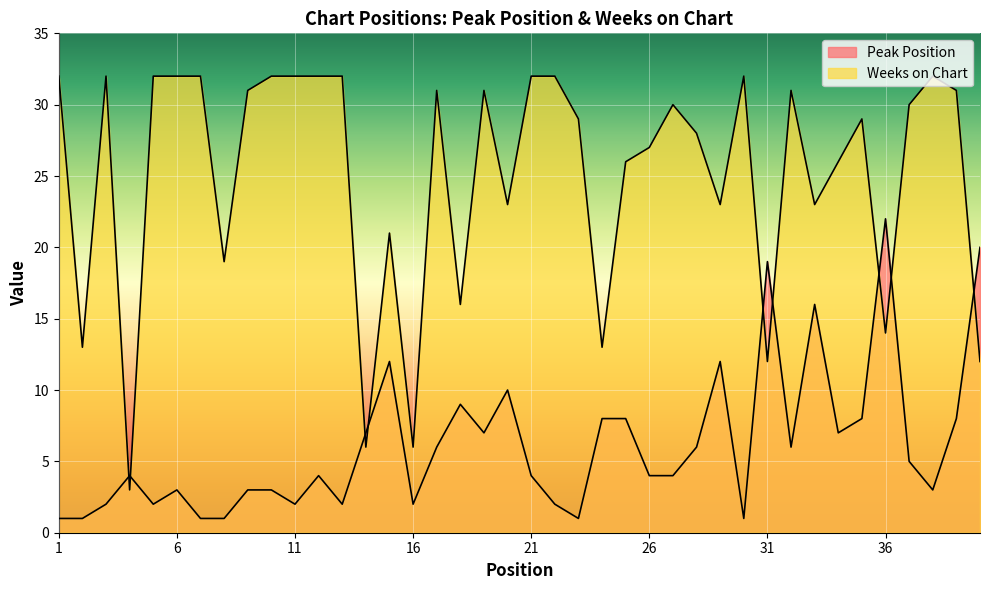

True or false: Weeks on Chart has a value of 32 at 22.

True